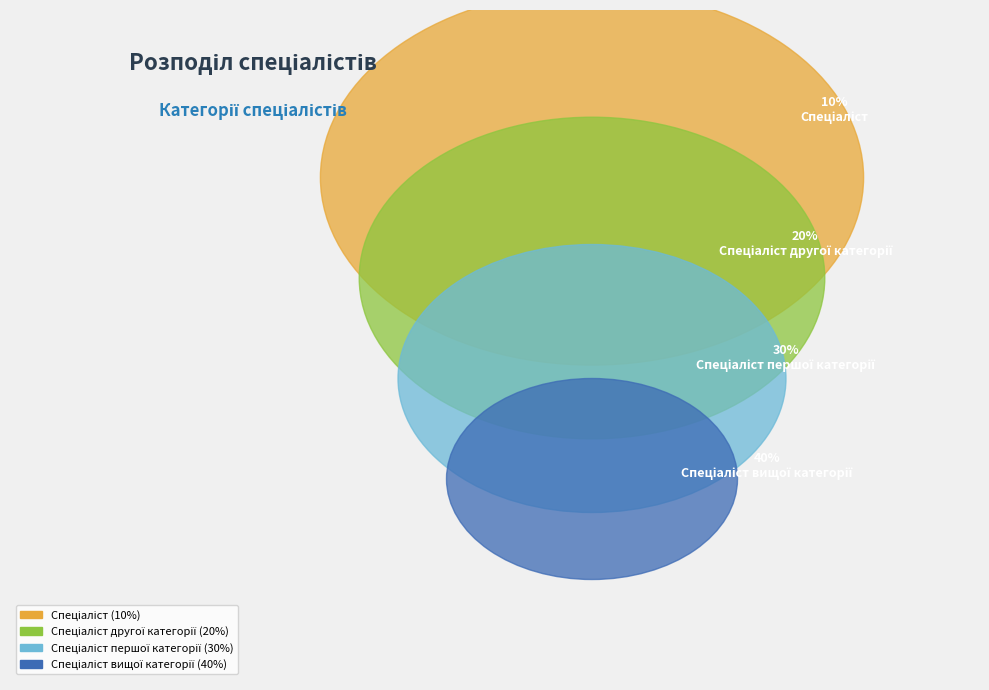

True or false: Спеціаліст accounts for 10% of the total.

True